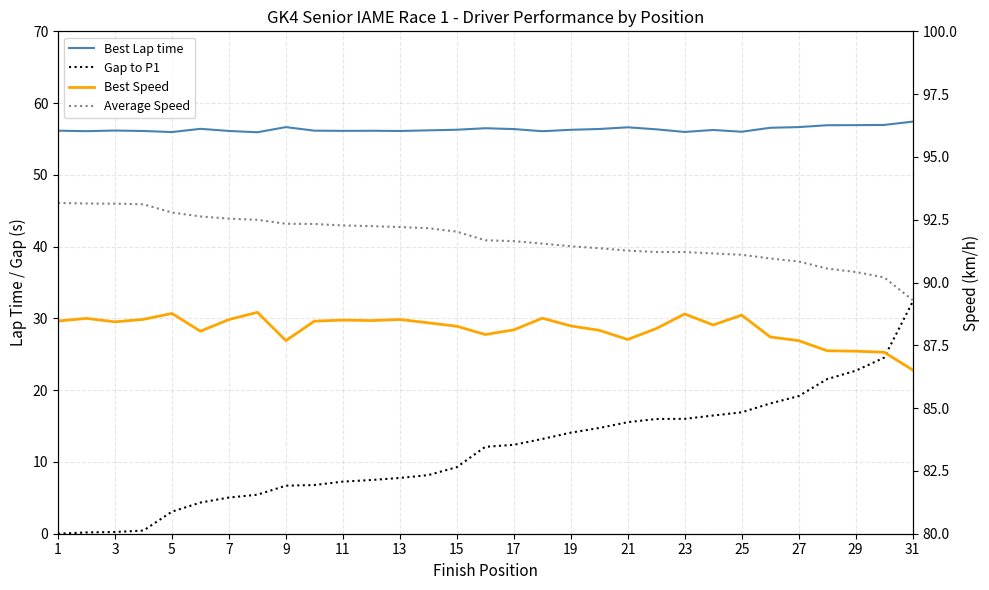

What is the average value of the Best Speed series?

88.2